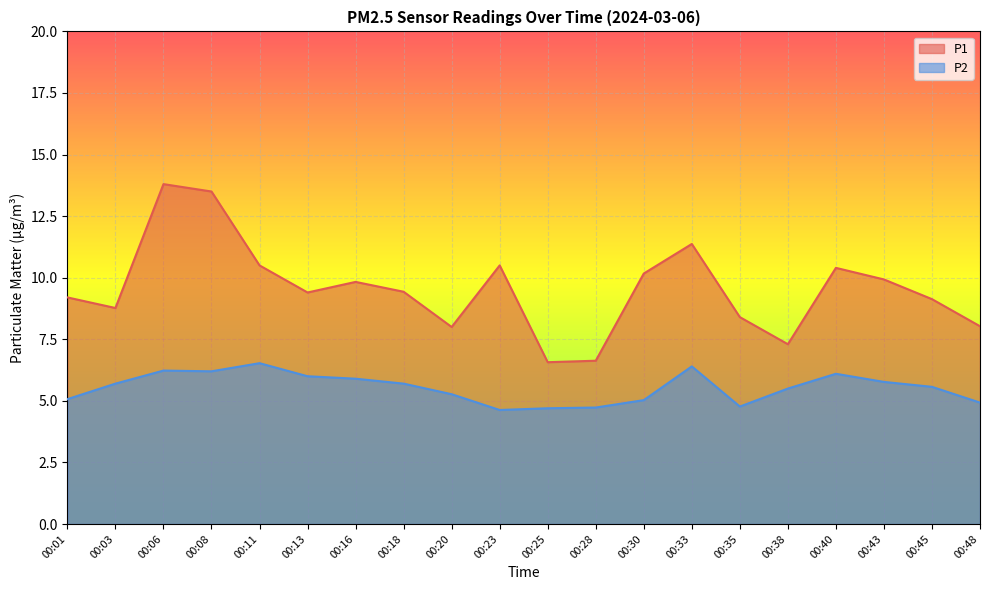

What is the smallest value displayed?

4.6